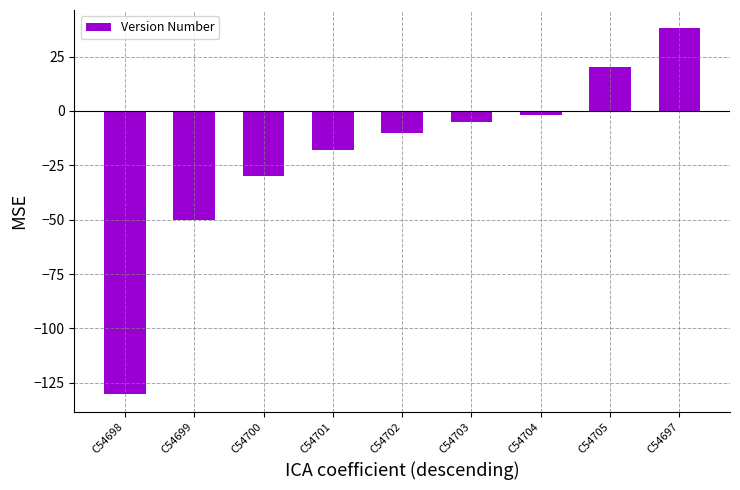

At which category does the chart reach its minimum across all series?

C54698